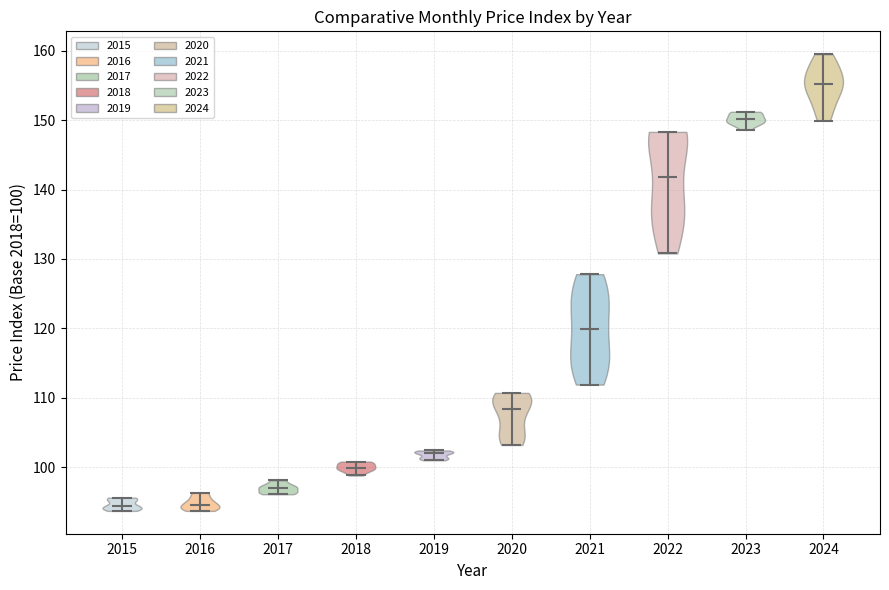

What is the lowest point the violin at x = 2019 reaches on the y-axis? The values are not printed on the chart, so give them approximately, as read against the axis.

101